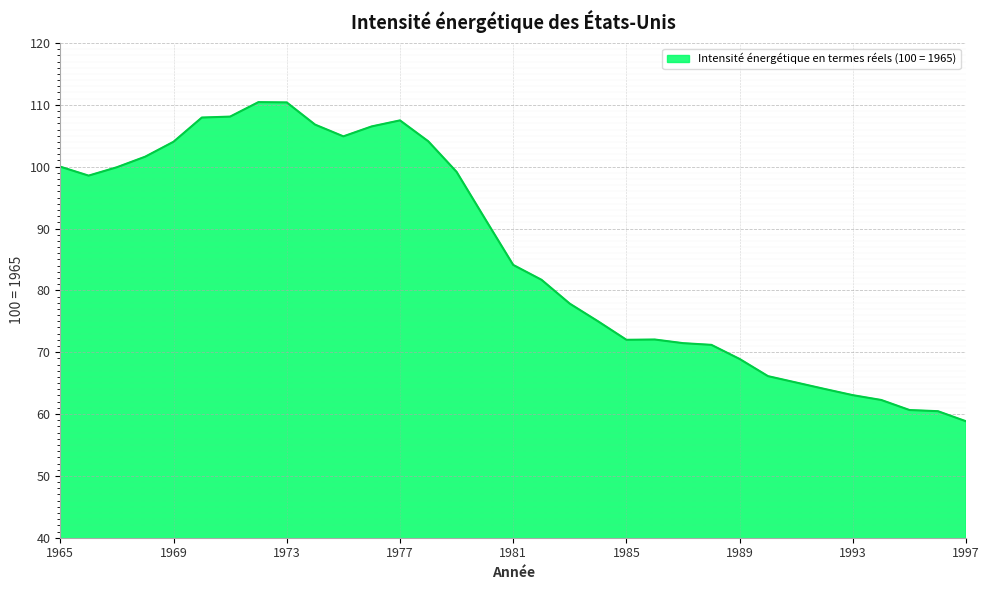

What is the smallest value displayed?

58.8